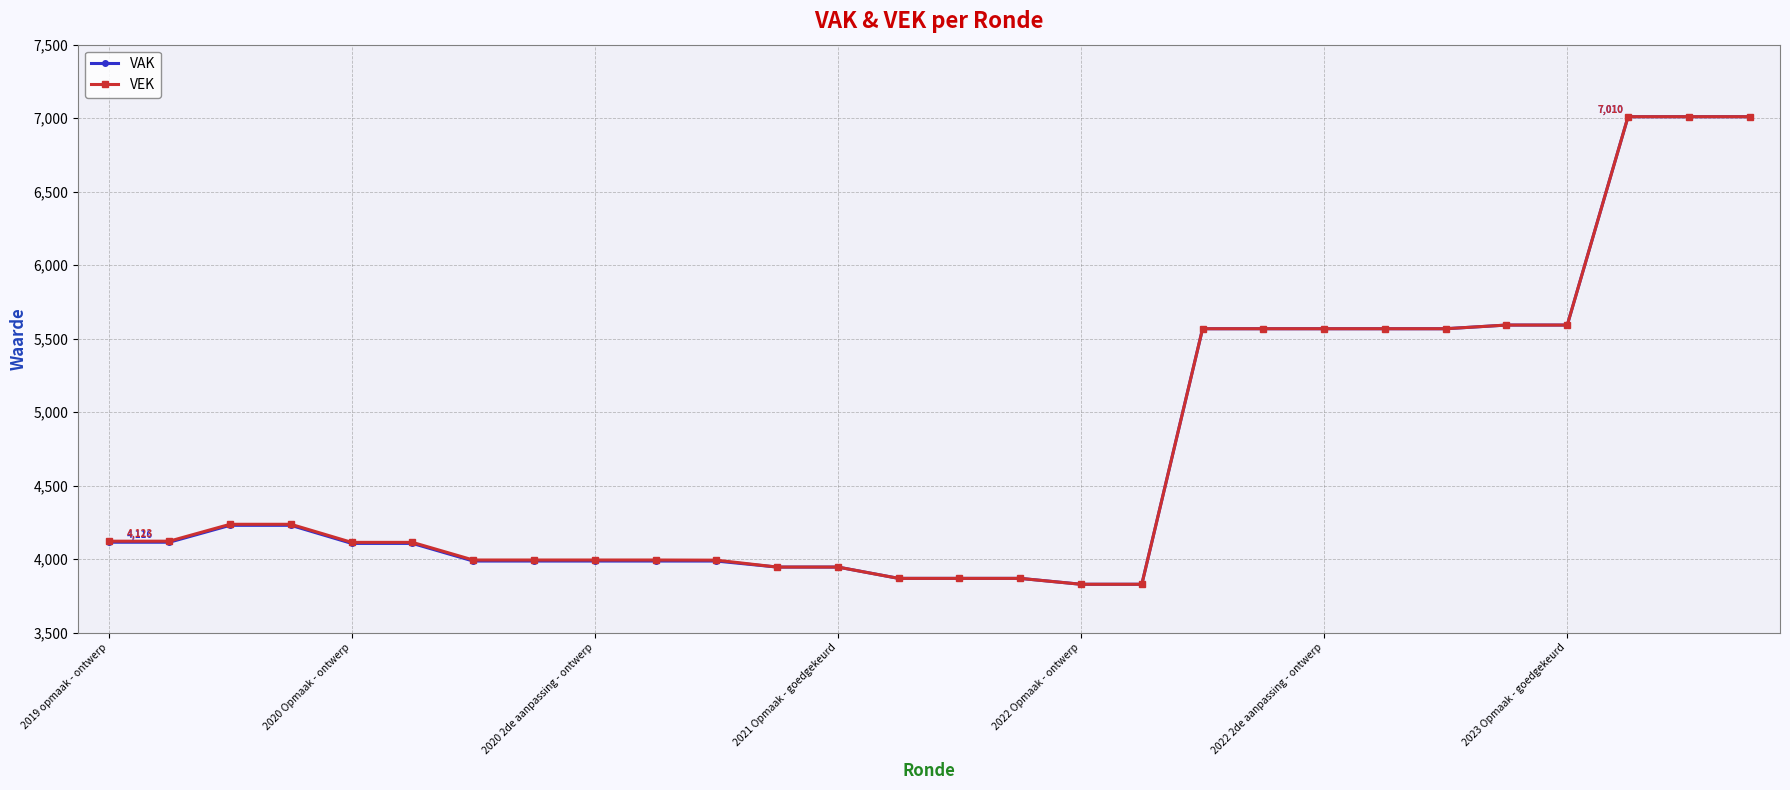

At how many categories does at least one series exceed 4903?

10